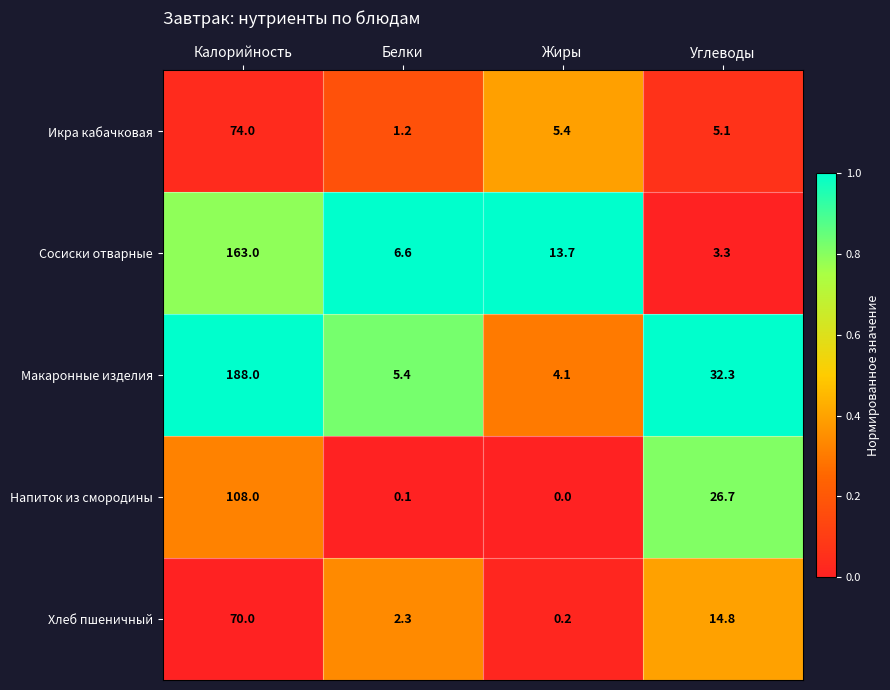

Which category has the highest value across all series?

Калорийность